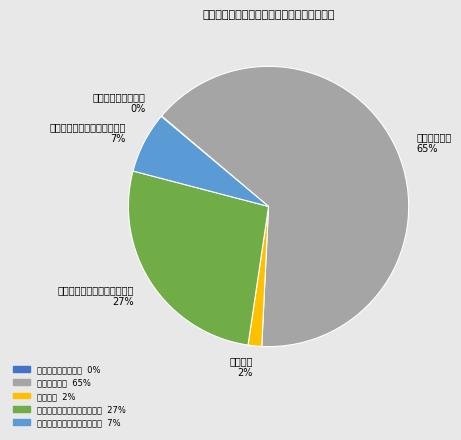

To the nearest percent, what percentage of the pie is 其他灾害防治及应急管理支出?

7%